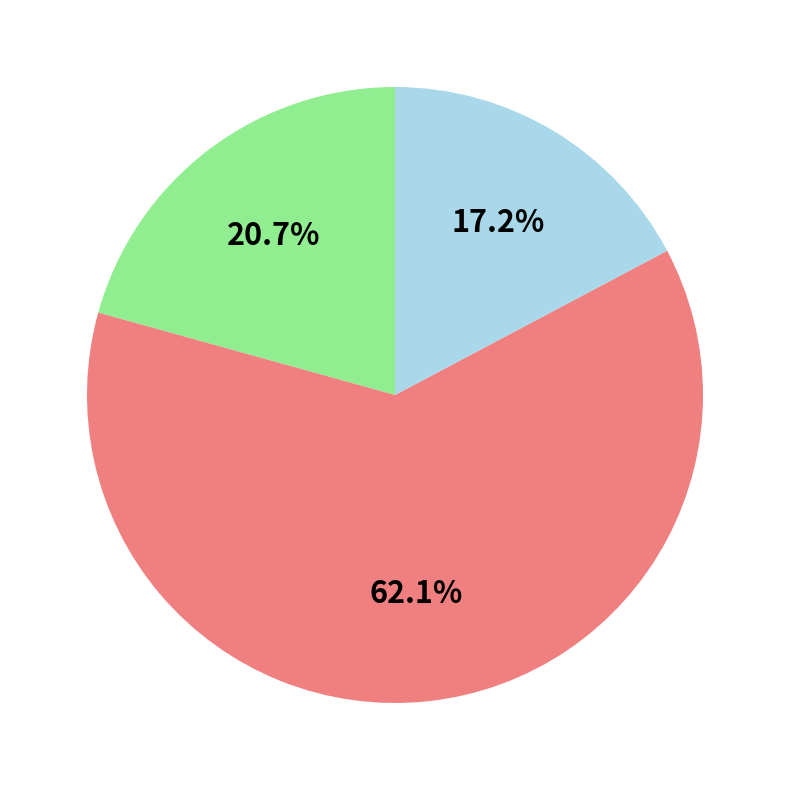

Does any single category account for the majority?

Yes